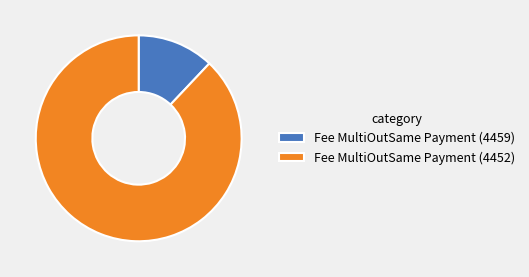

Which has a higher value, Fee MultiOutSame Payment (4452) or Fee MultiOutSame Payment (4459)?

Fee MultiOutSame Payment (4452)